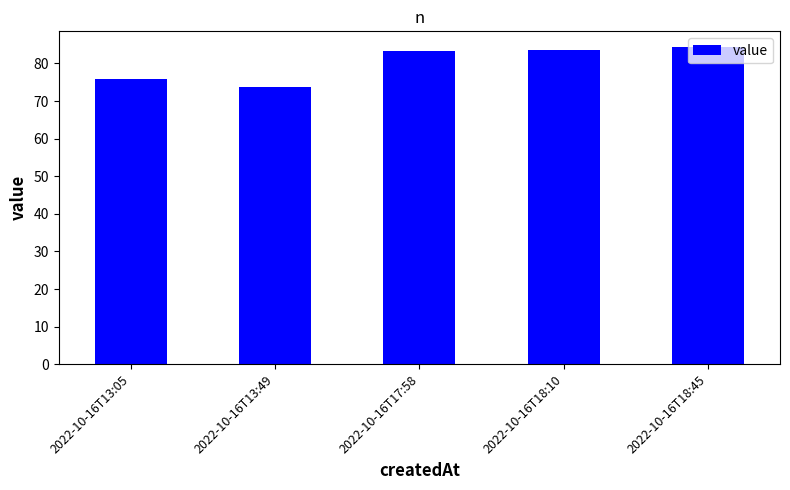

What is the ratio of the value at 2022-10-16T18:10 to the value at 2022-10-16T13:49?

1.1